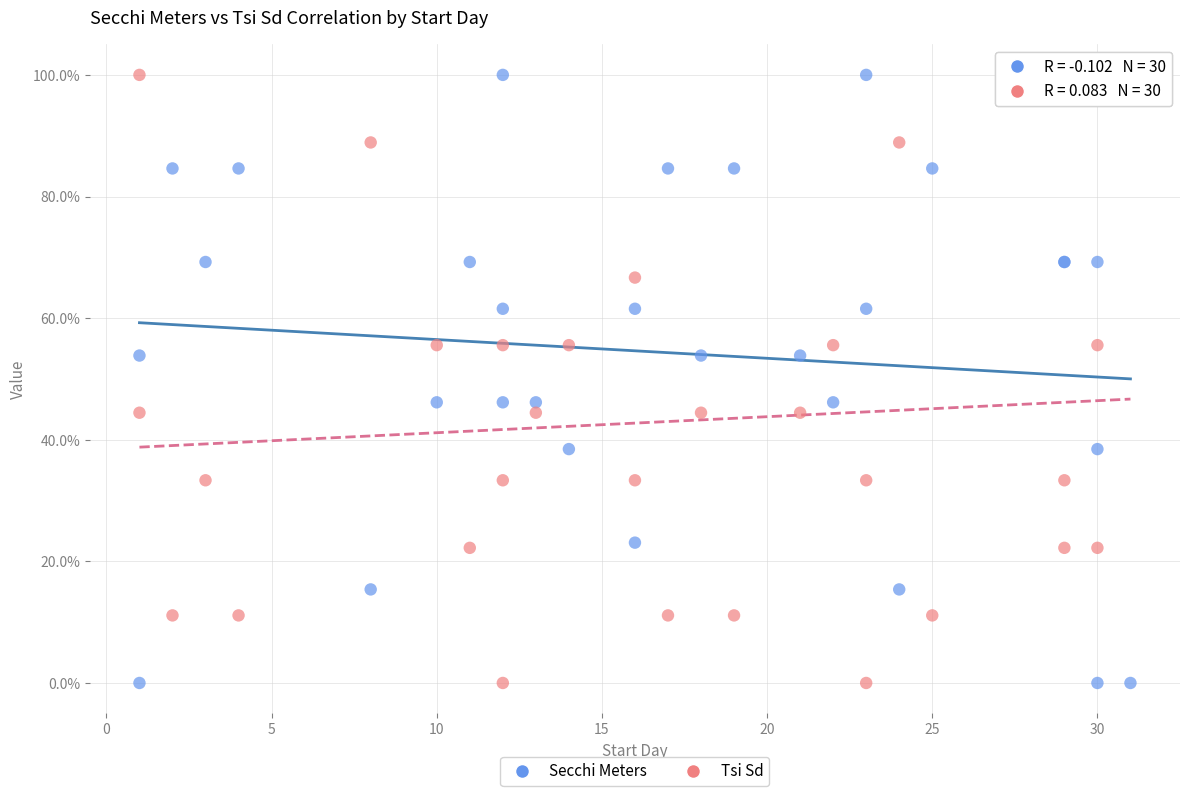

What is the X range (max minus min) for the scatter plot?

30.0